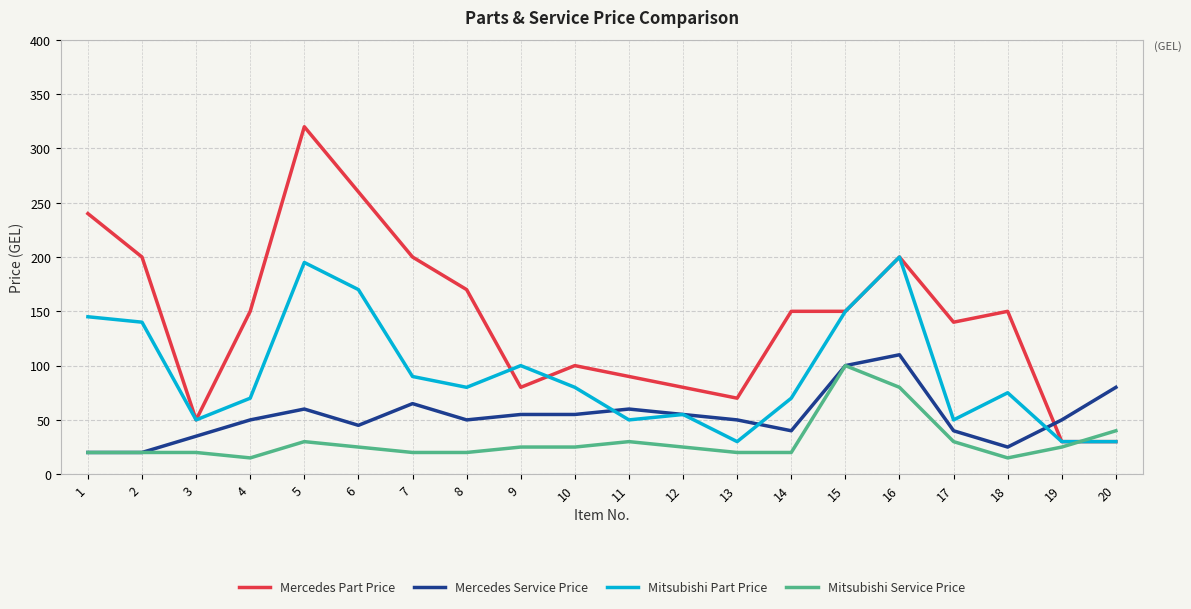

List the series in order of their peak value, lowest first.

Mitsubishi Service Price, Mercedes Service Price, Mitsubishi Part Price, Mercedes Part Price